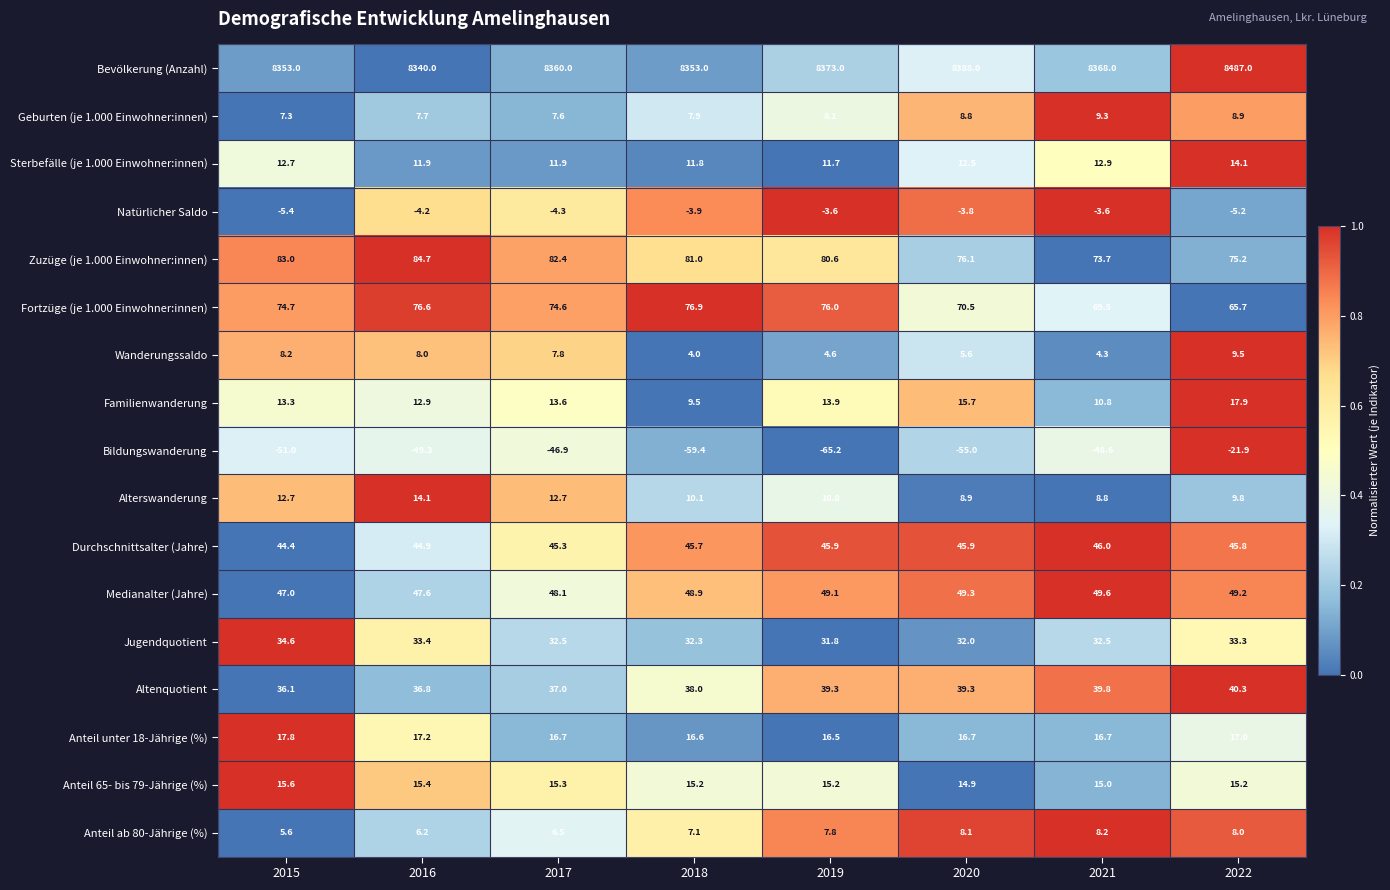

How many data points in Medianalter (Jahre) are less than 49?

4